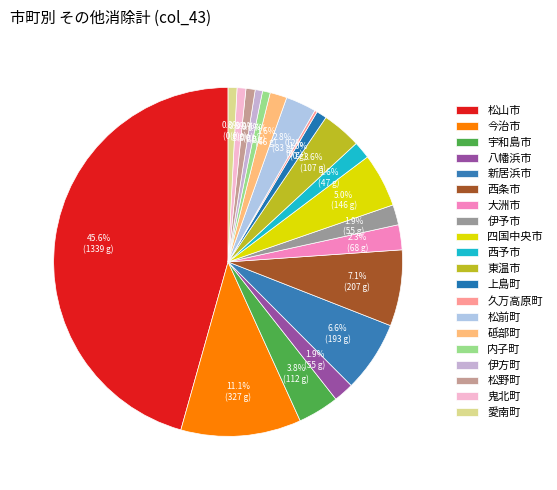

To the nearest percent, what is the difference between the largest and smallest slice percentages?

45%